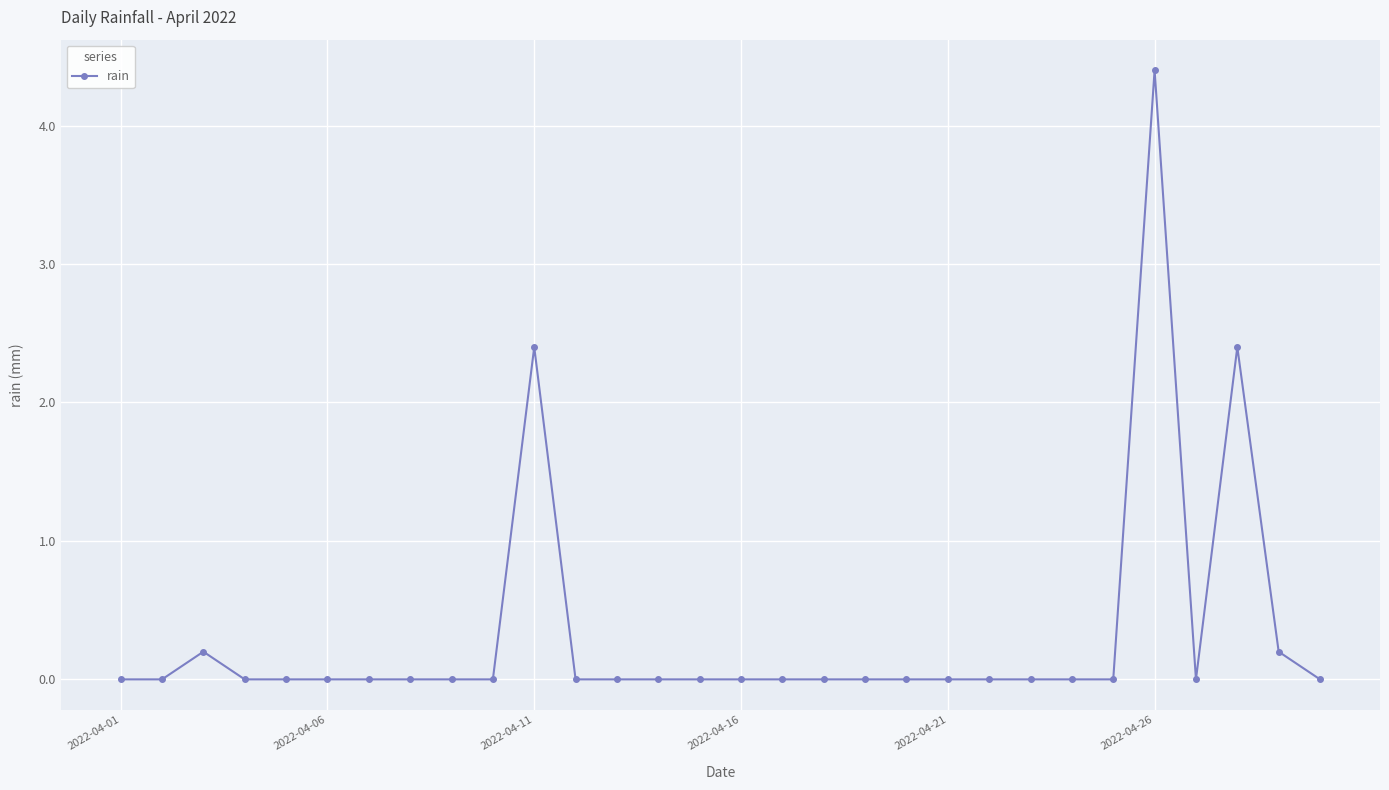

True or false: the data has more than 0 interior local peaks.

True